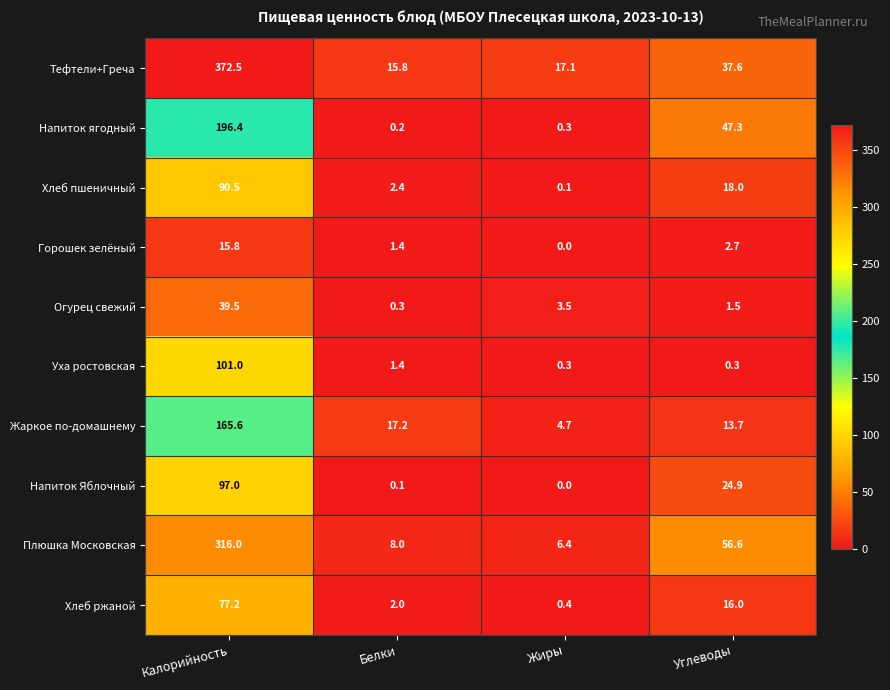

Where does the Уха ростовская series first go above 1?

Калорийность